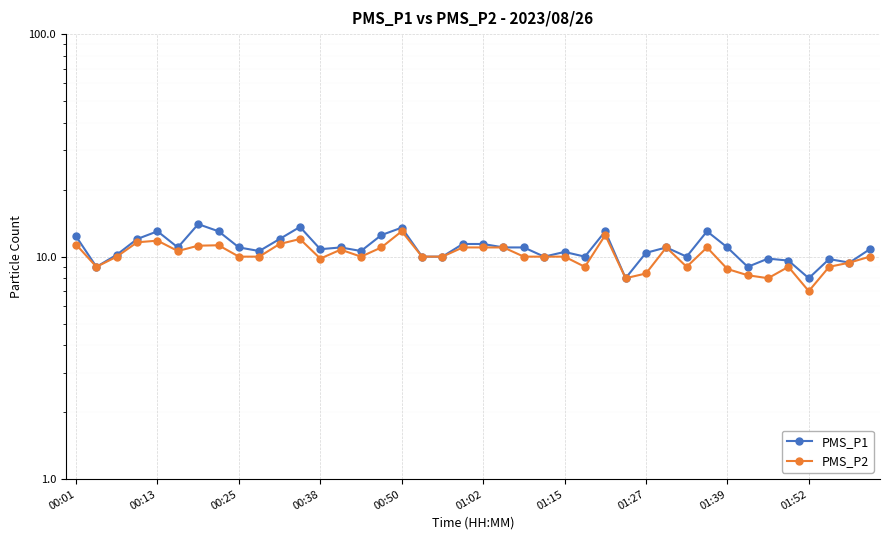

What is the difference between the maximum and minimum values in the PMS_P2 series?

6.0